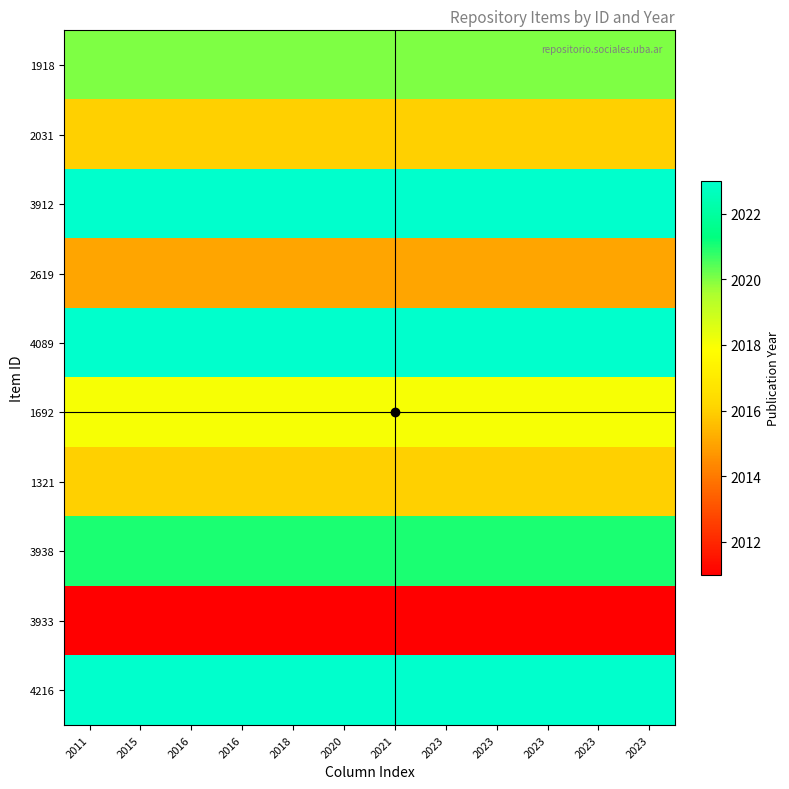

What is the sum of all 1692 values?

24216